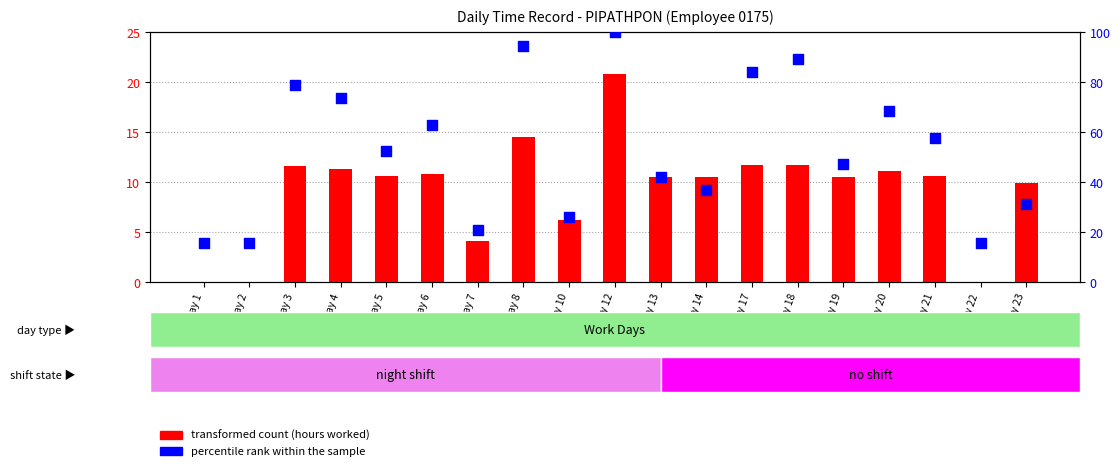

Which series has the largest total across all categories?

percentile rank within the sample